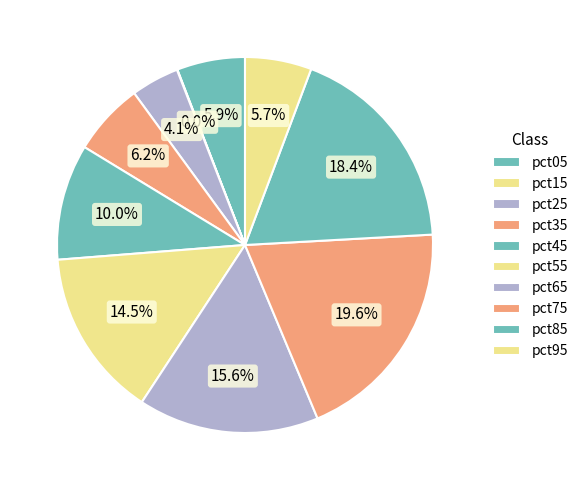

Count the number of slices in the pie.

10